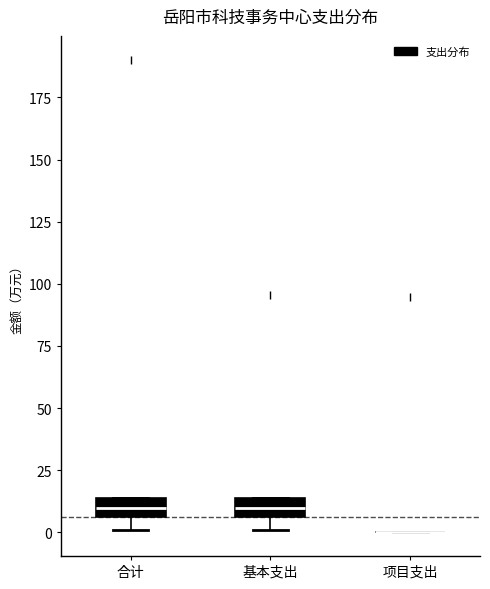

Reading left to right, read every box against the y-axis: the position of its median line, the range the box covers, and the ends of its whiskers. The values are not printed on the chart, so give them approximately, as read against the axis.

合计: median 10, box 5 to 15, whiskers 0 to 15
基本支出: median 10, box 5 to 15, whiskers 0 to 15
项目支出: box collapsed to a line at 0, whiskers 0 to 0